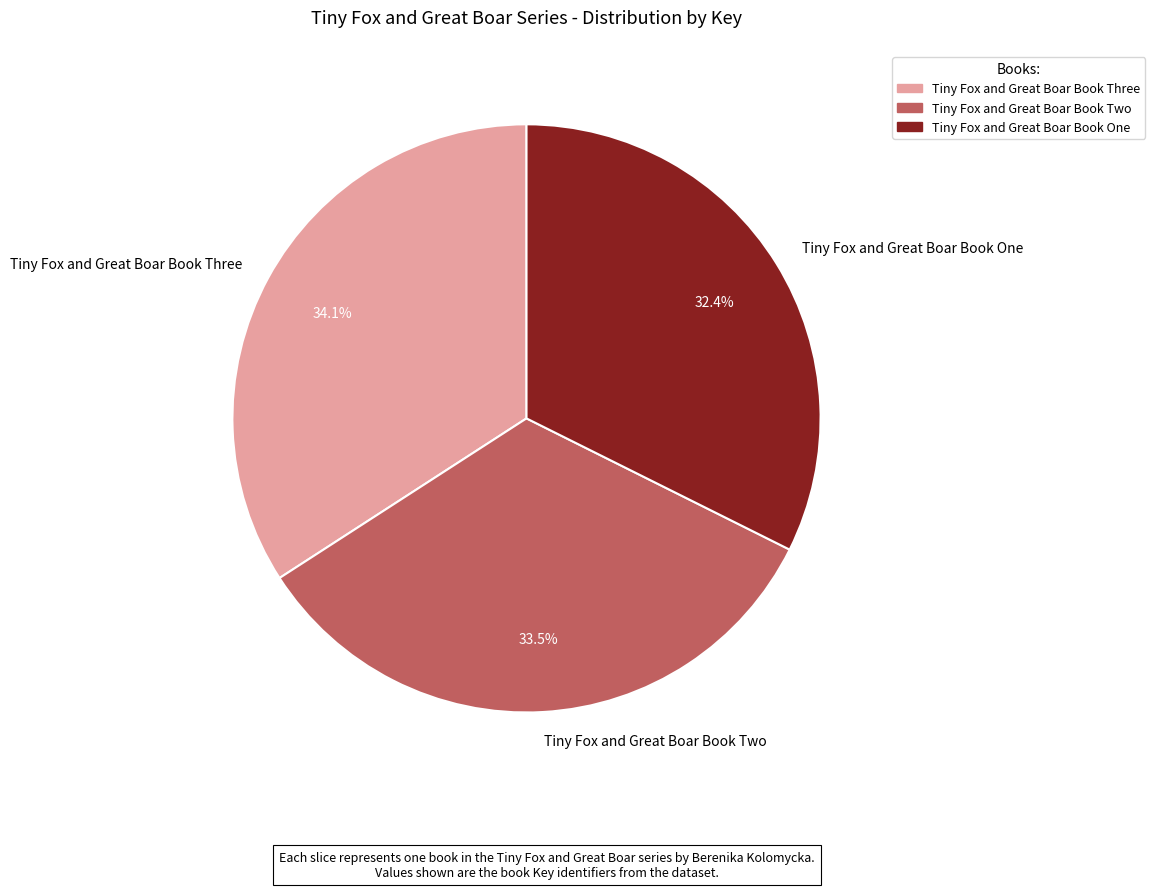

True or false: Tiny Fox and Great Boar Book Three accounts for 44% of the total.

False